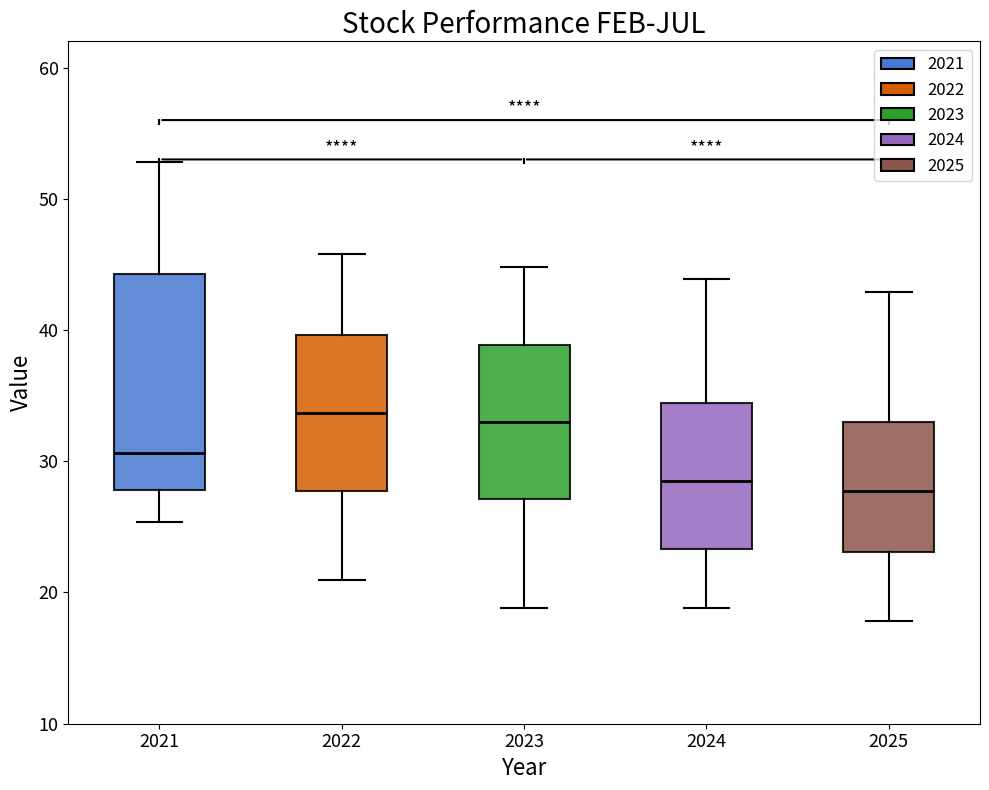

Reading left to right, read every box against the y-axis: the position of its median line, the range the box covers, and the ends of its whiskers. The values are not printed on the chart, so give them approximately, as read against the axis.

2021: median 31, box 28 to 44, whiskers 25 to 53
2022: median 34, box 28 to 40, whiskers 21 to 46
2023: median 33, box 27 to 39, whiskers 19 to 45
2024: median 28, box 23 to 34, whiskers 19 to 44
2025: median 28, box 23 to 33, whiskers 18 to 43